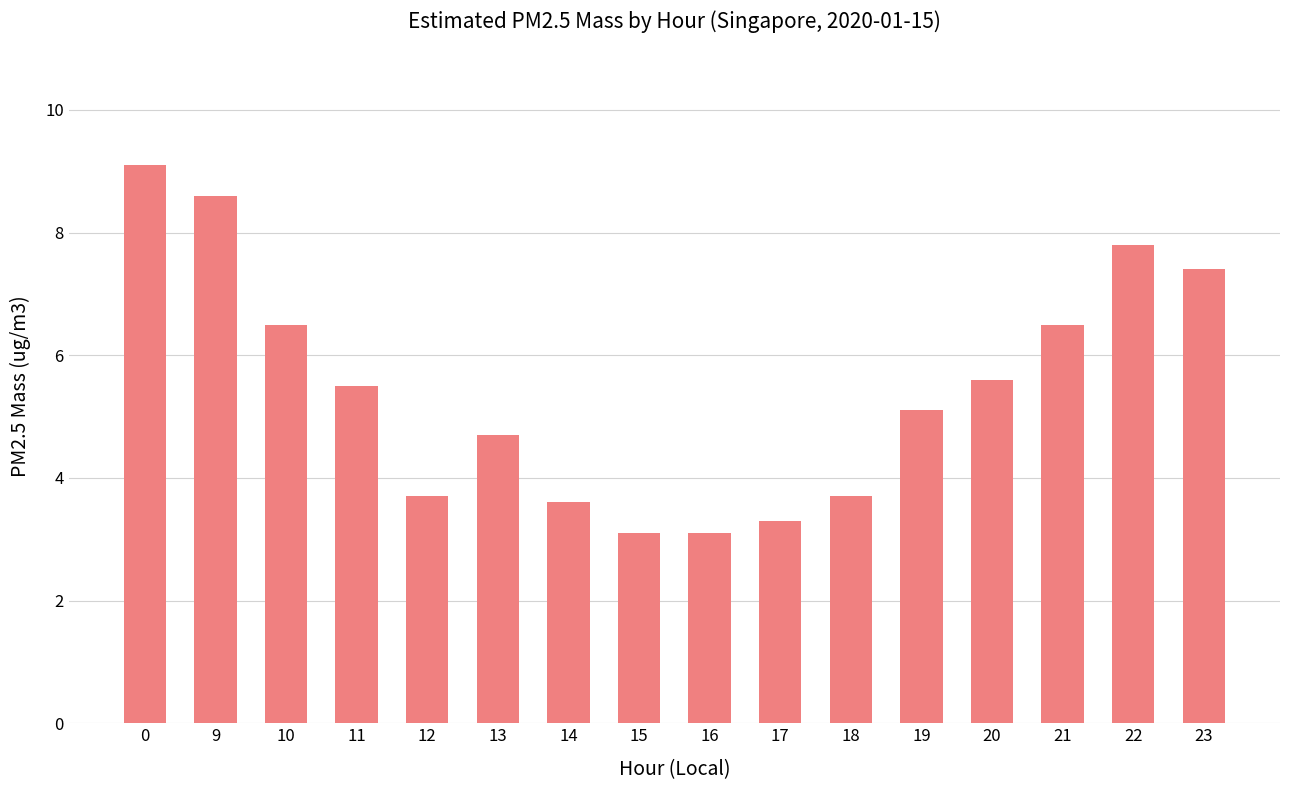

What is the difference between the second highest and minimum values?

5.5